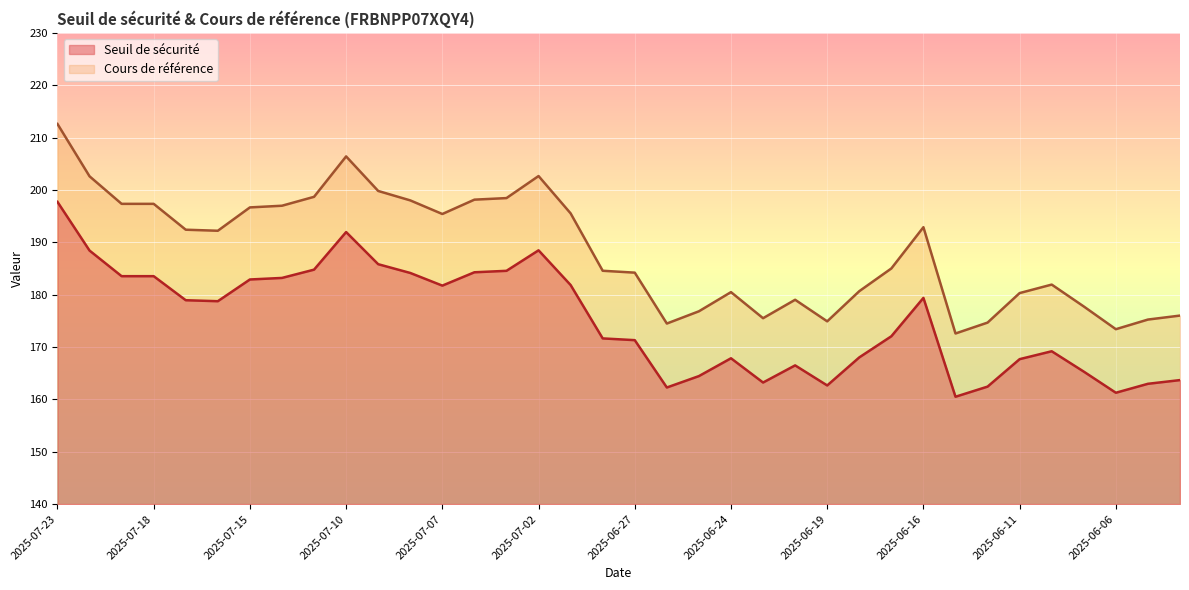

How many lines are shown in the chart?

2